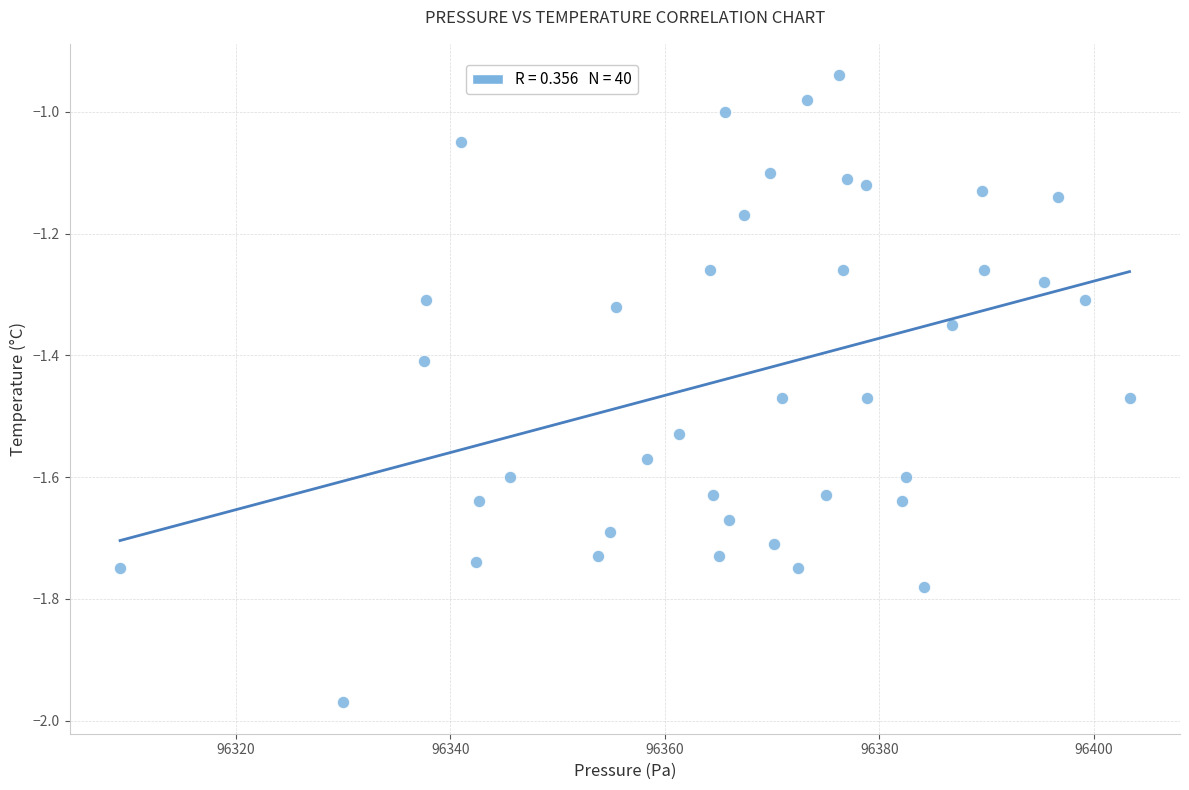

What is the range of Y values (max minus min)?

1.0